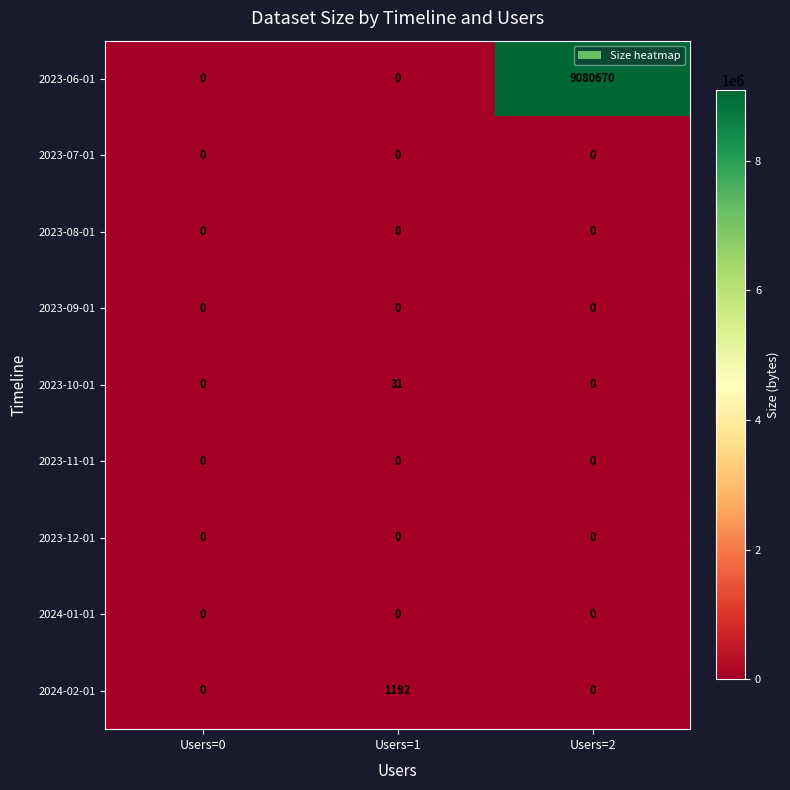

Reading left to right, list all the values displayed in this chart.

2023-06-01: Users=0=0	Users=1=0	Users=2=9080670
2023-07-01: Users=0=0	Users=1=0	Users=2=0
2023-08-01: Users=0=0	Users=1=0	Users=2=0
2023-09-01: Users=0=0	Users=1=0	Users=2=0
2023-10-01: Users=0=0	Users=1=31	Users=2=0
2023-11-01: Users=0=0	Users=1=0	Users=2=0
2023-12-01: Users=0=0	Users=1=0	Users=2=0
2024-01-01: Users=0=0	Users=1=0	Users=2=0
2024-02-01: Users=0=0	Users=1=1192	Users=2=0